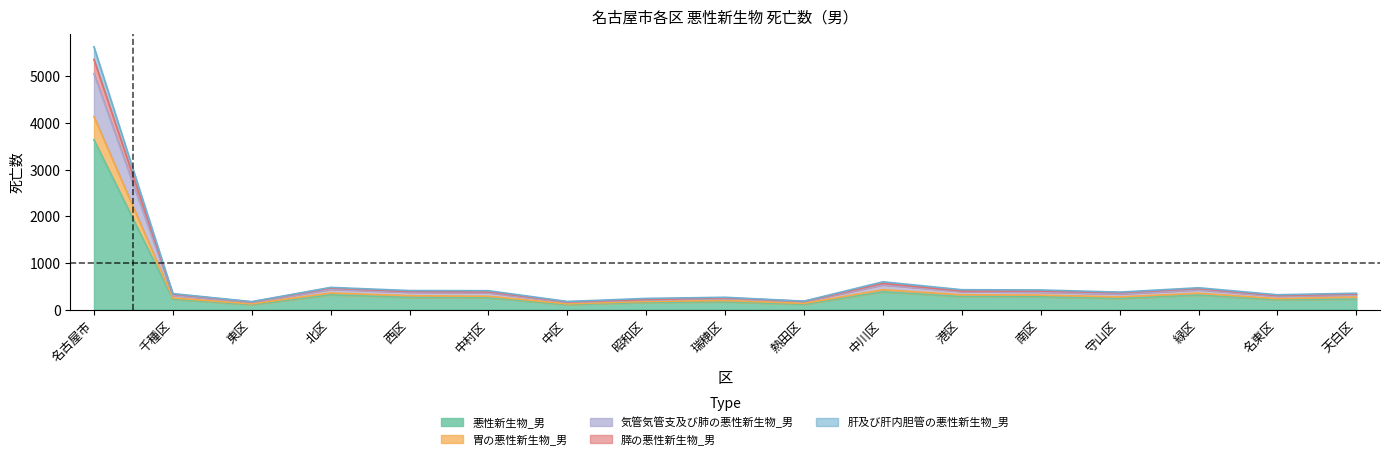

What is the value of the 肝及び肝内胆管の悪性新生物_男 point at the 10th from the left?

182